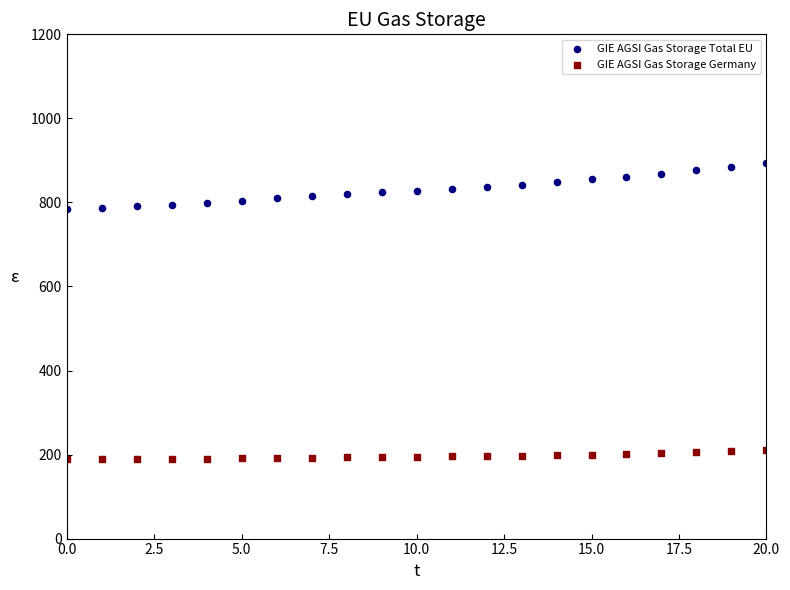

Which series has the widest spread of Y values?

GIE AGSI Gas Storage Total EU